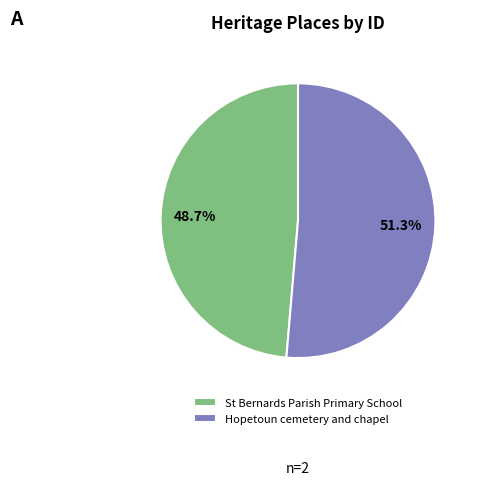

Between Hopetoun cemetery and chapel and St Bernards Parish Primary School, which is larger?

Hopetoun cemetery and chapel